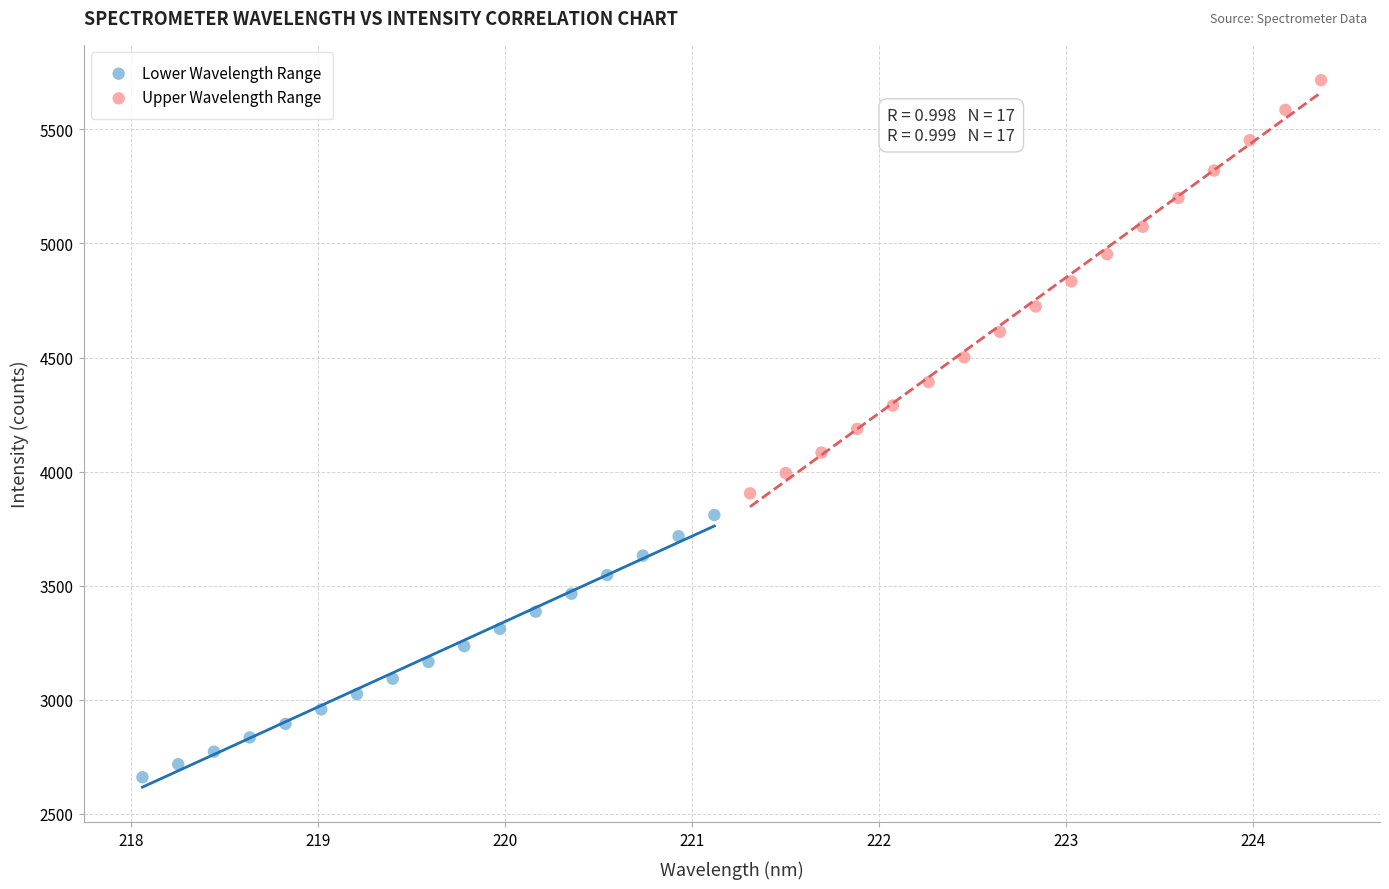

Which series reaches the minimum Y coordinate?

Lower Wavelength Range